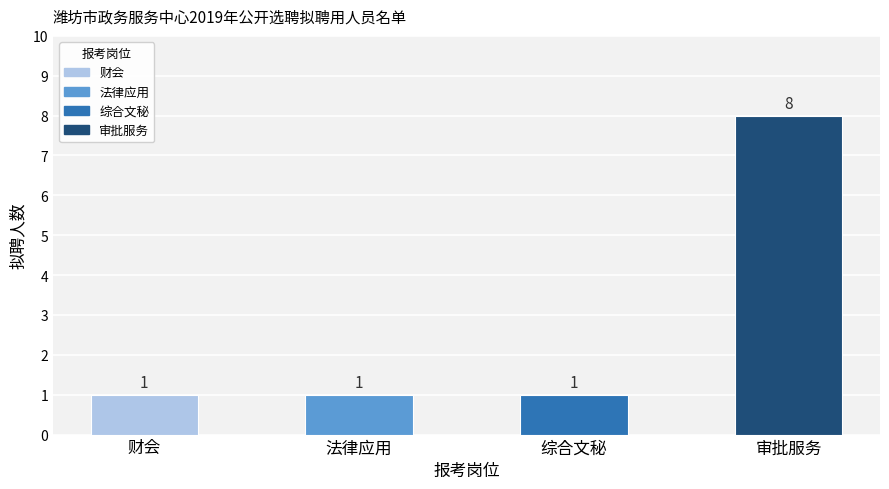

Is it true that the value at 审批服务 is 12?

False